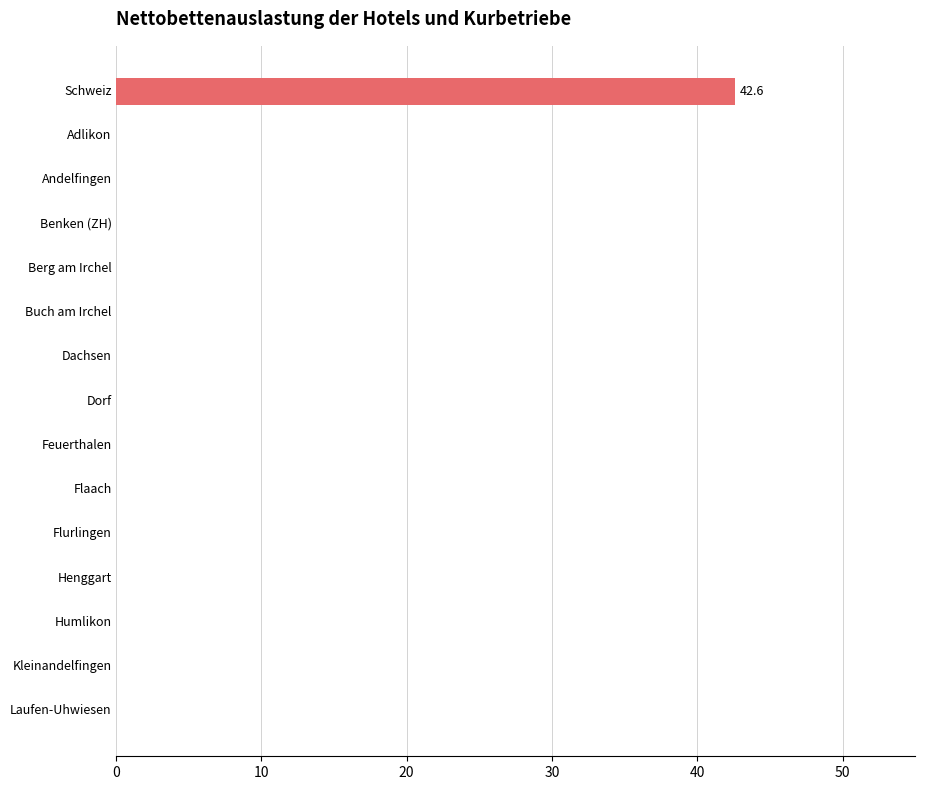

How many categories are shown in the chart?

15